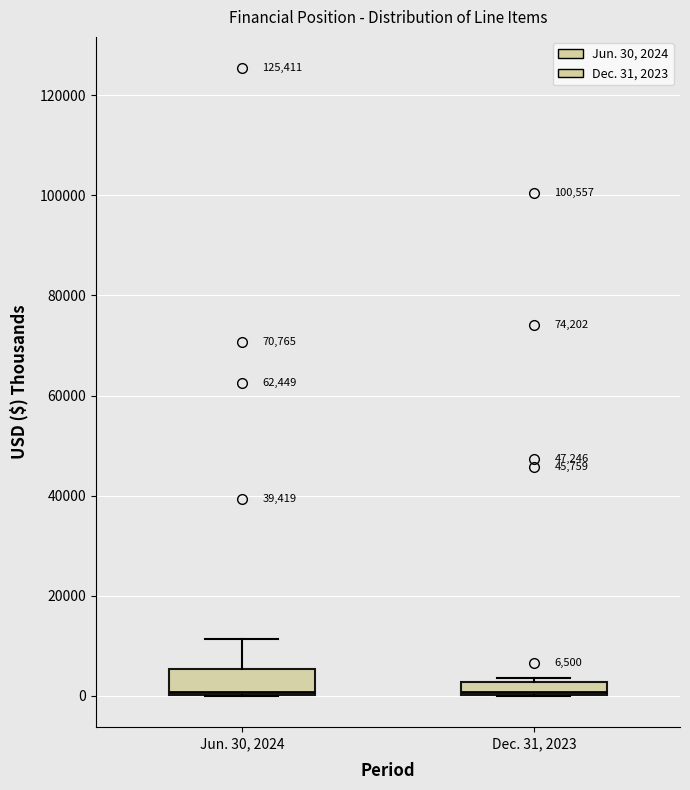

Which box is the tallest, from its lower edge to its upper edge?

Jun. 30, 2024